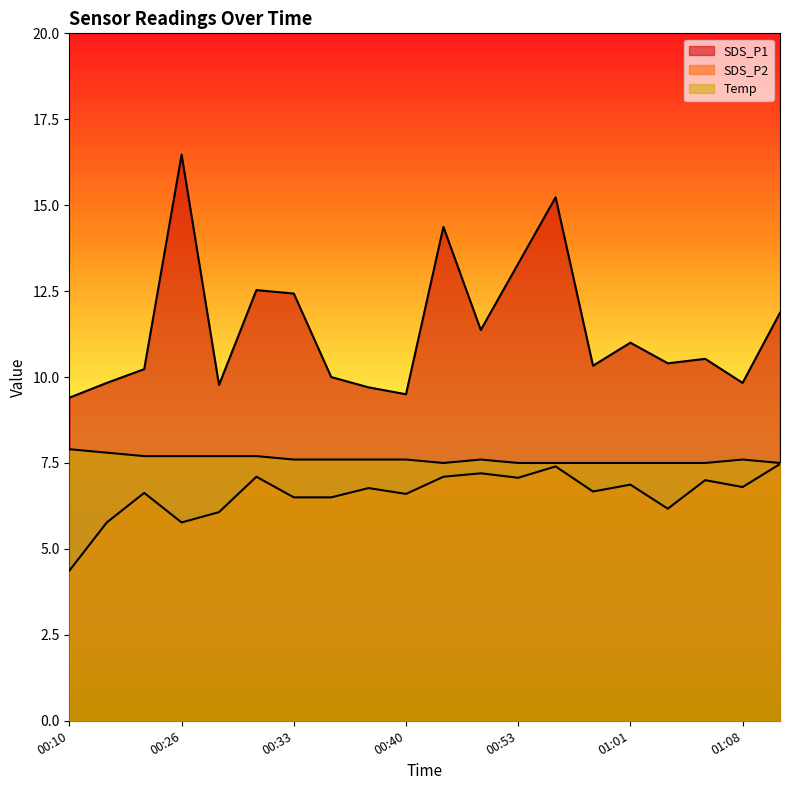

What is the difference between the SDS_P2 values at 00:10 and 00:53?

2.7